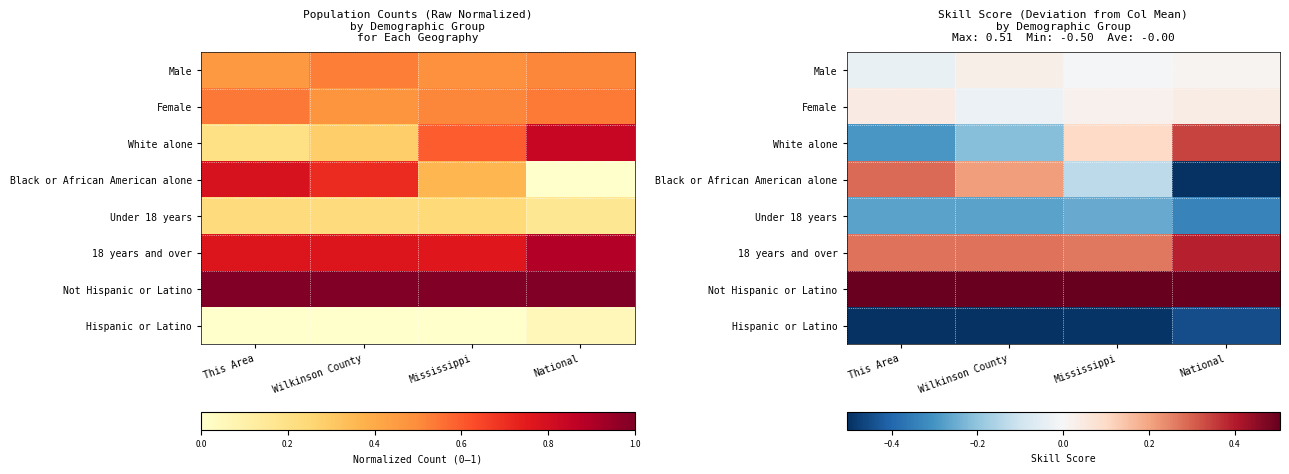

Count the Not Hispanic or Latino values in the range 0 to 1.

4